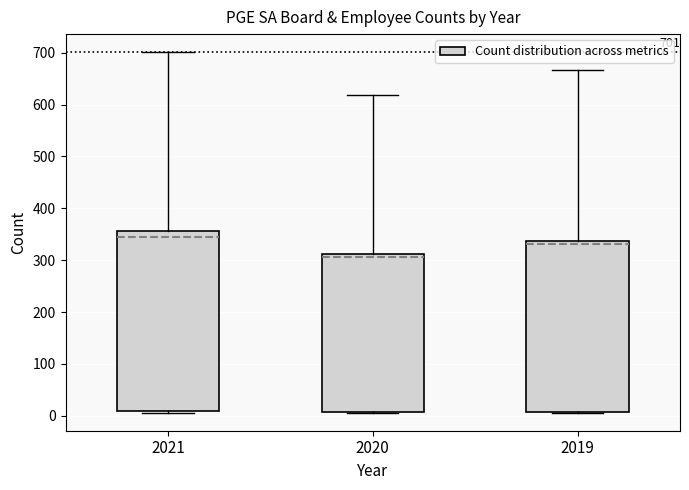

Comparing the boxes themselves (not the whiskers), which one is the tallest?

2021